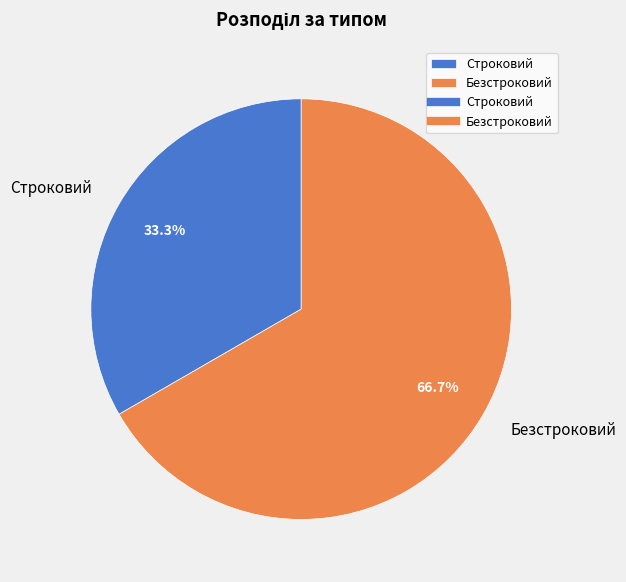

Approximately how many times larger is the value at Безстроковий compared to Строковий?

2.0